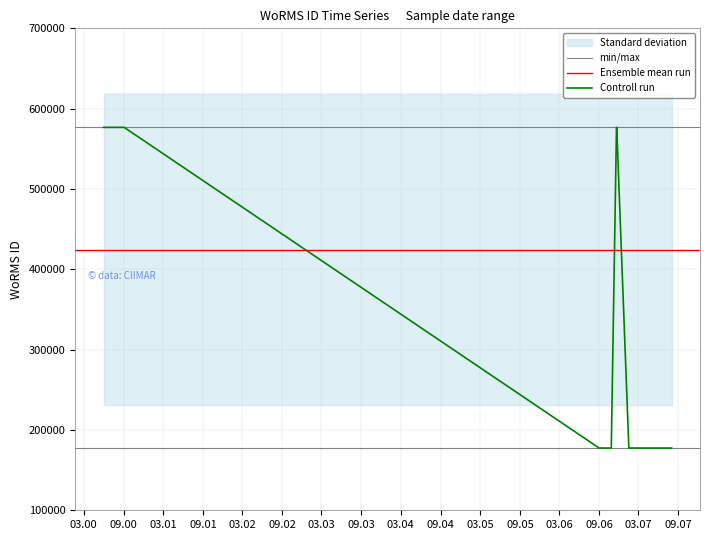

What is the sum of all values?

8916982